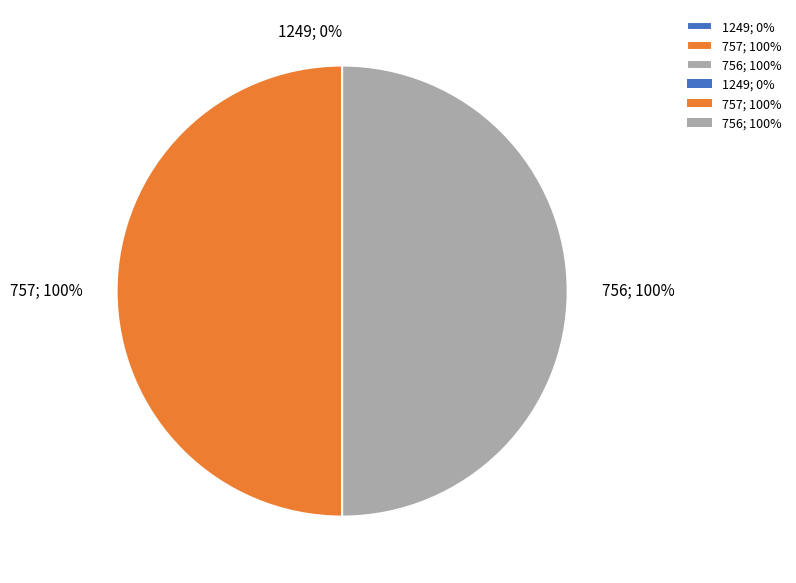

Count the number of slices in the pie.

3